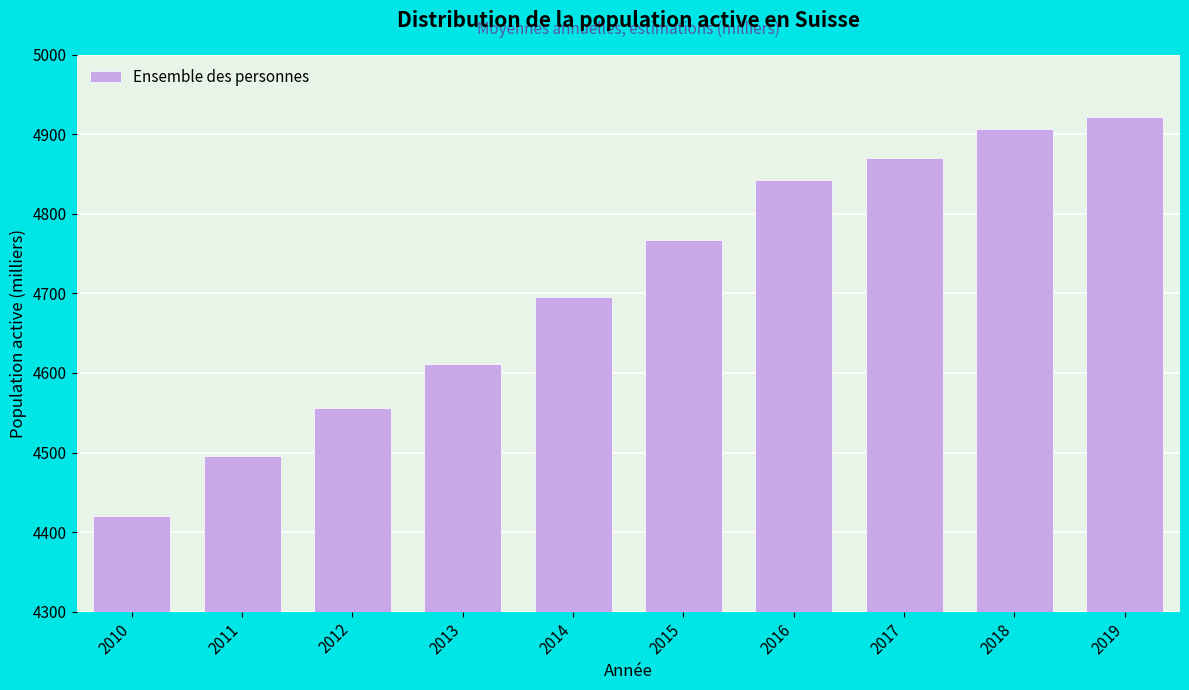

Reading right to left, what are all the values shown in this chart?

4922.1	4906.6	4870.4	4842.6	4767.3	4695.6	4611.9	4555.7	4496.0	4419.9